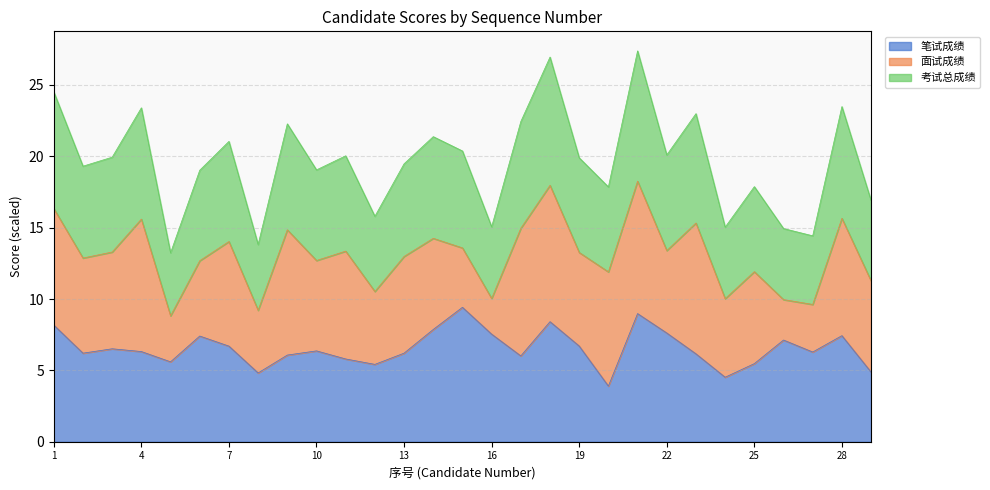

Which series has the largest range (max minus min)?

考试总成绩